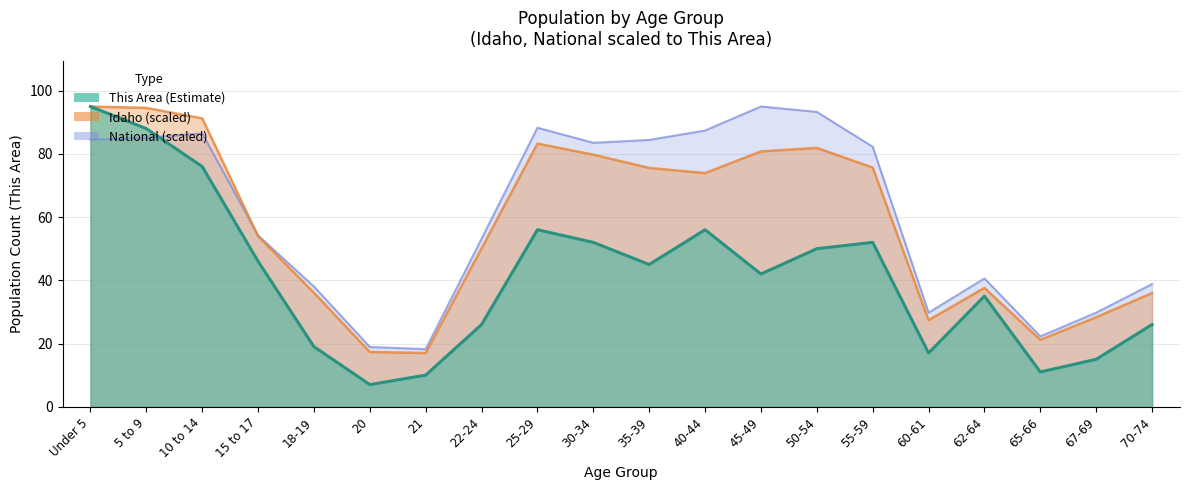

At how many categories does at least one series exceed 89?

5